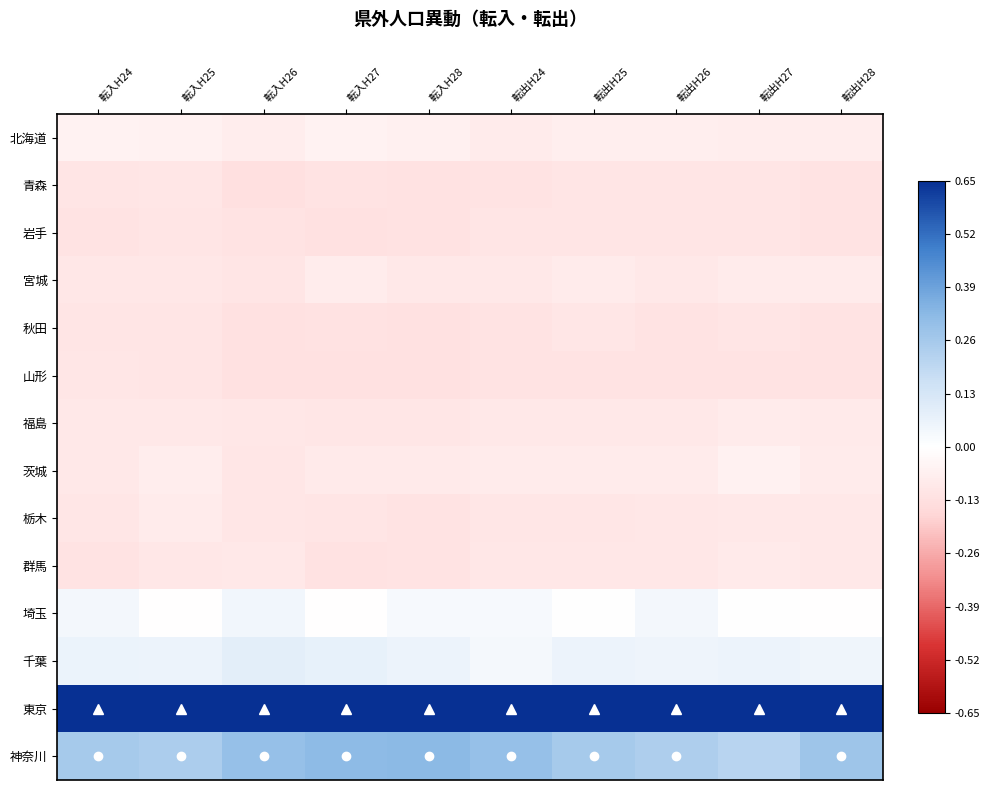

What is the difference between the highest and lowest values at 転出H24?

1.2